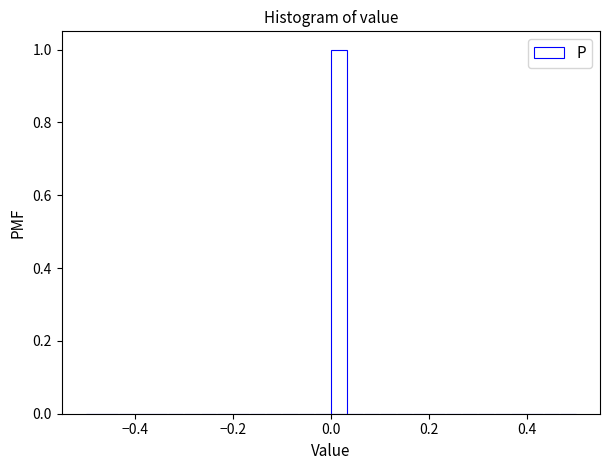

Around what value on the x-axis is the tallest bar? Give the approximate position of its centre, as read against the axis.

0.02